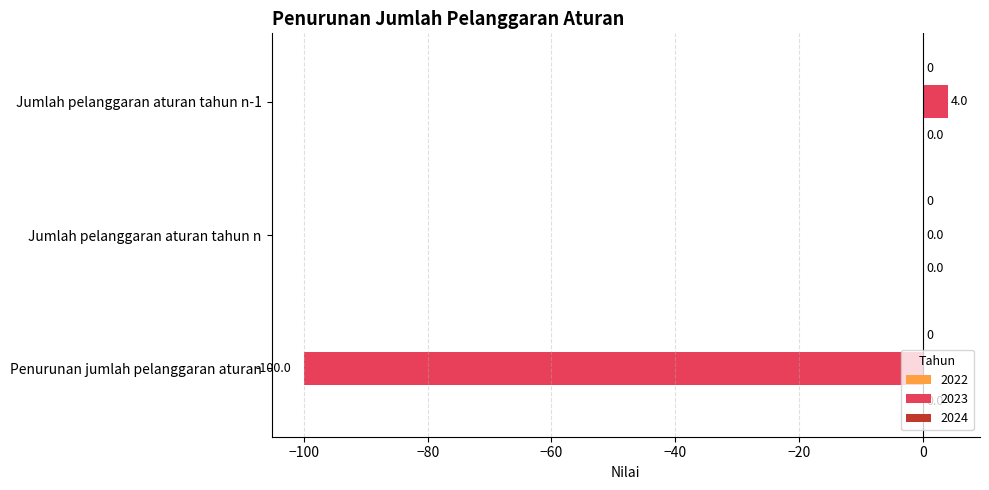

Reading top to bottom, extract all data points from this chart.

Jumlah pelanggaran aturan tahun n-1=4	Jumlah pelanggaran aturan tahun n=0	Penurunan jumlah pelanggaran aturan=-100